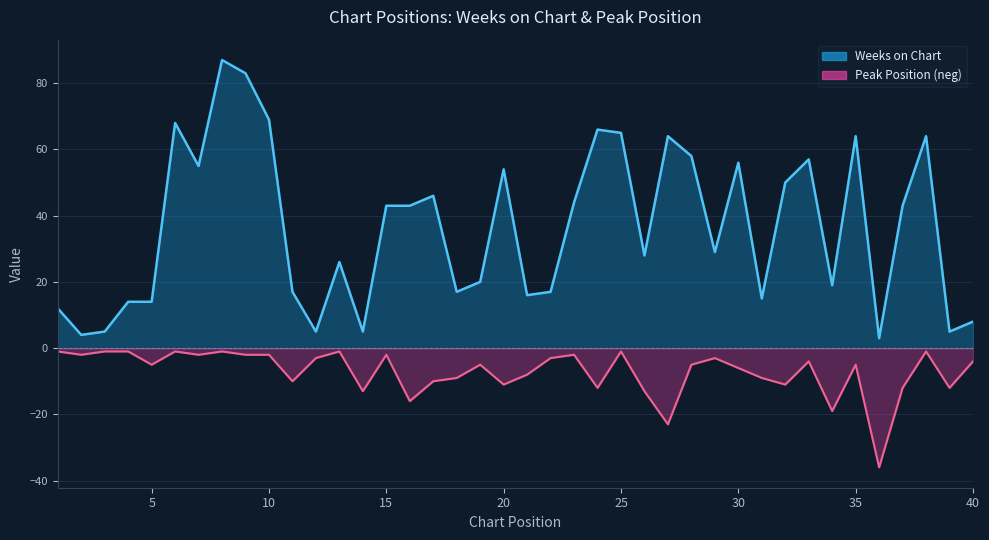

At which label does Peak Position reach its peak?

1